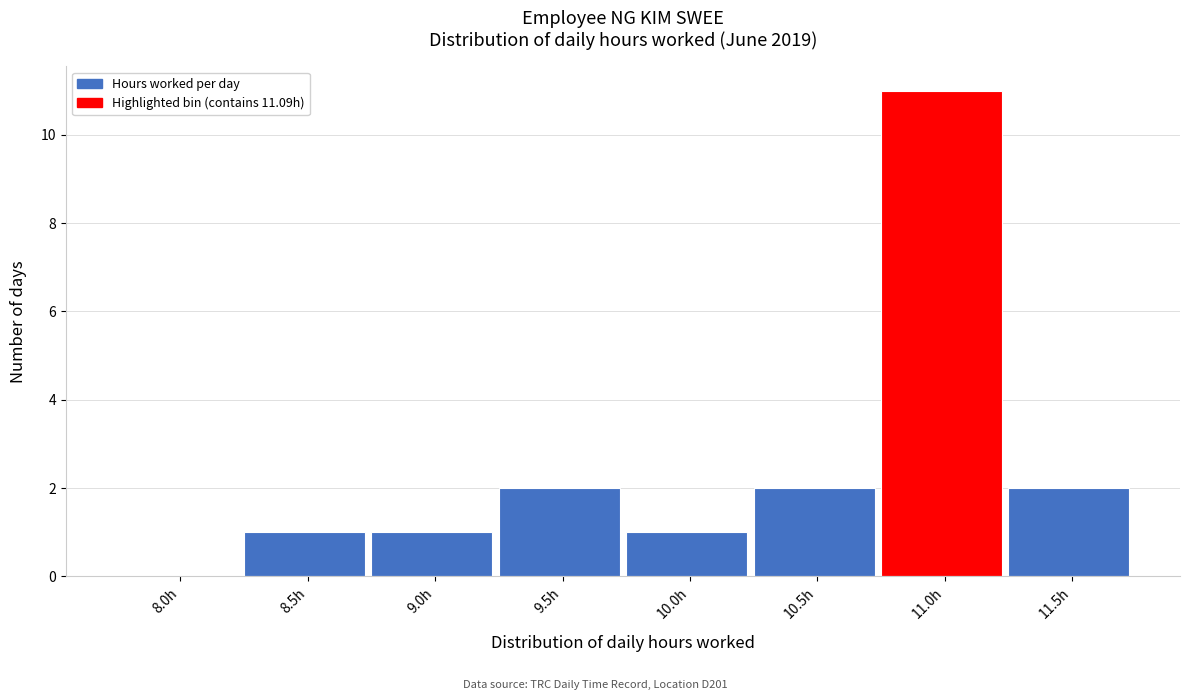

Reading left to right, transcribe all the data shown in this chart.

8.0h=0	8.5h=1	9.0h=1	9.5h=2	10.0h=1	10.5h=2	11.0h=11	11.5h=2